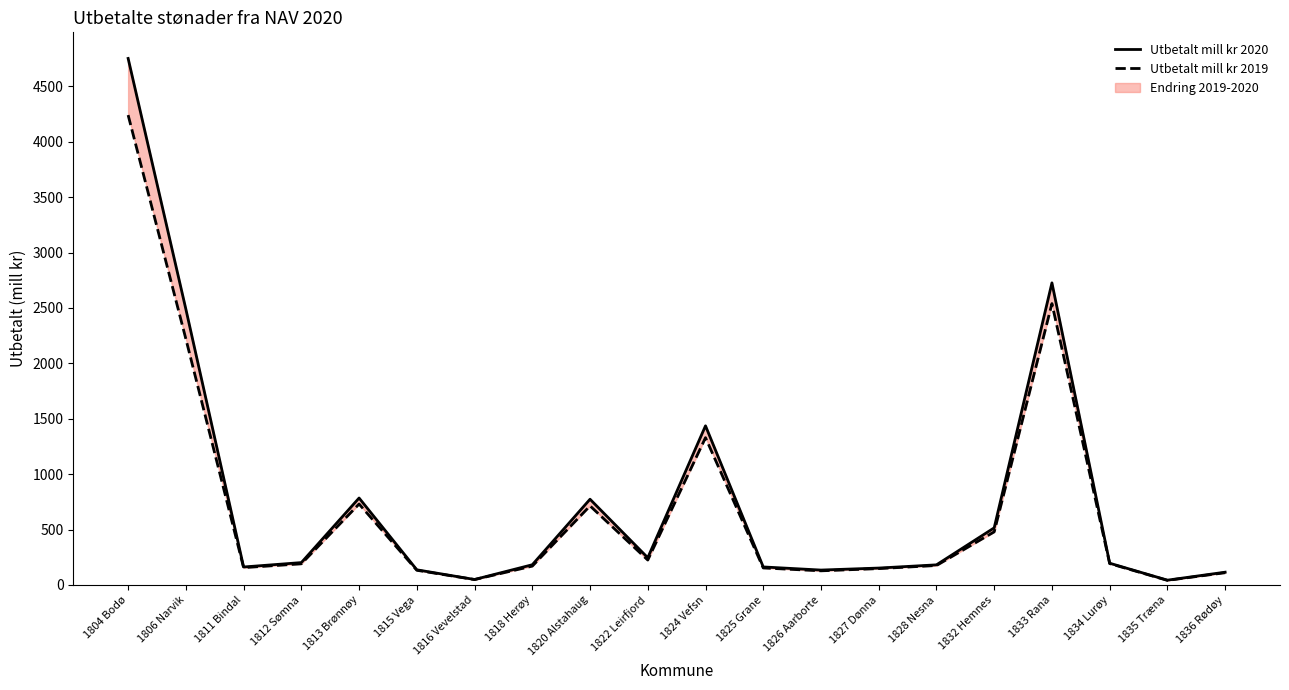

Reading left to right, extract all data points from this chart.

Utbetalt mill kr 2020: 4751.8	2489.1	162.3	202.0	784.6	136.8	49.5	182.4	773.8	245.8	1436.3	162.7	134.5	152.6	181.6	515.6	2726.4	196.3	43.3	115.3
Utbetalt mill kr 2019: 4240.6	2220.3	156.5	190.9	730.5	132.6	48.7	170.2	713.7	224.9	1329.5	153.6	127.6	147.8	175.7	479.4	2539.3	193.0	41.5	110.6